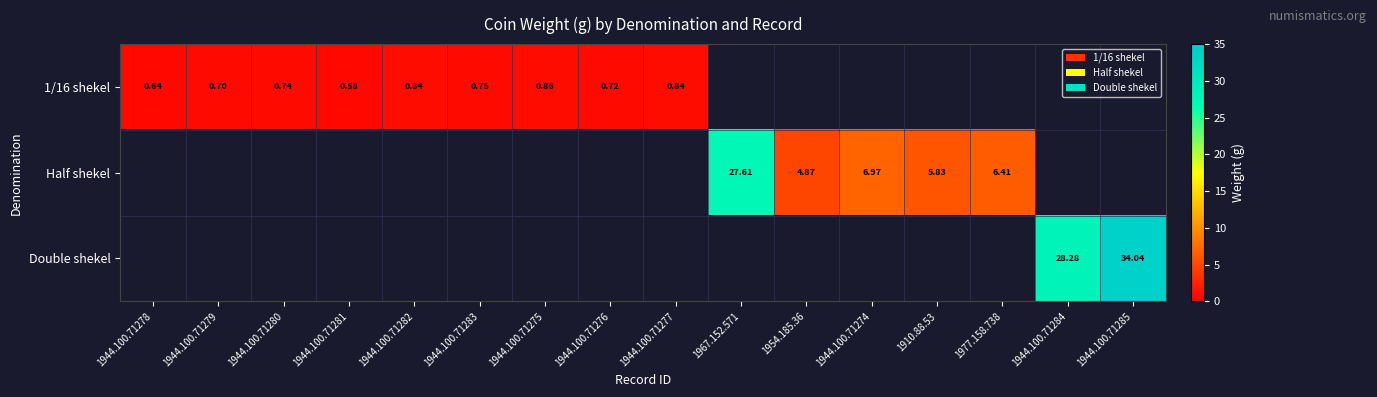

Between 1944.100.71276 and 1944.100.71277, which series saw the biggest shift?

1/16 shekel